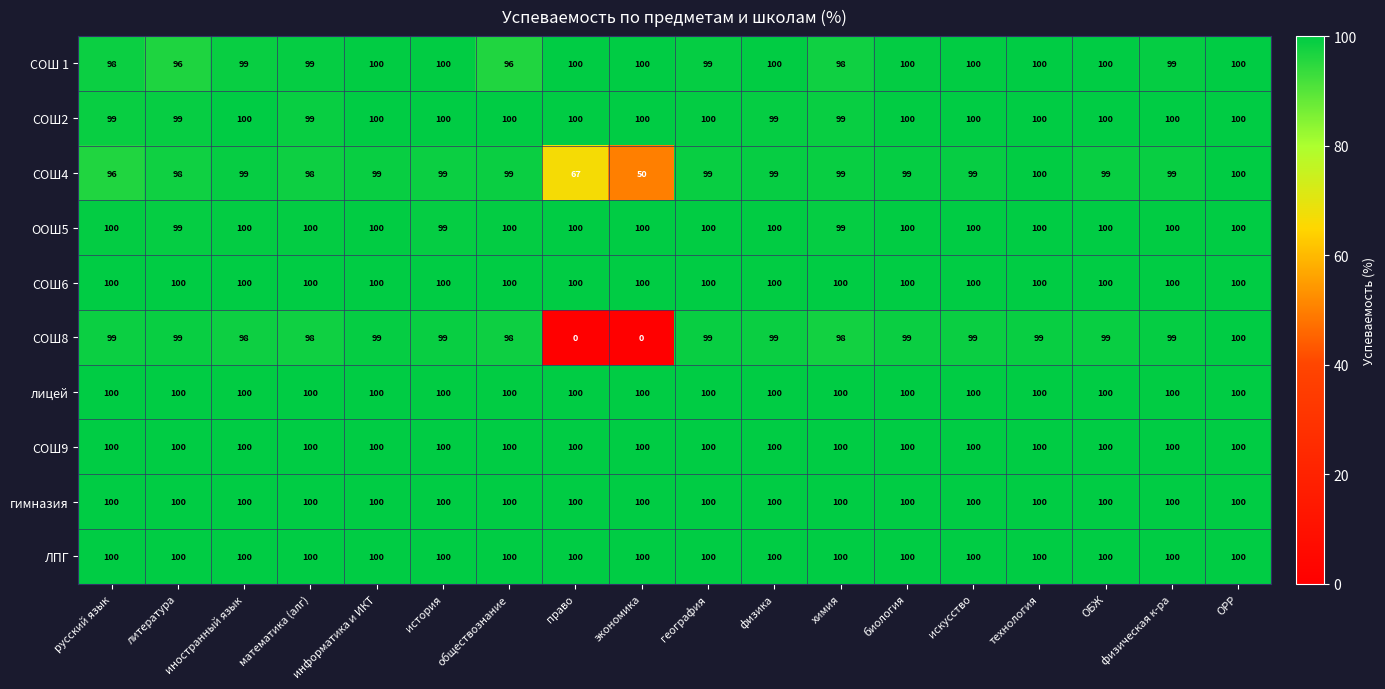

What is the maximum value for ЛПГ?

100